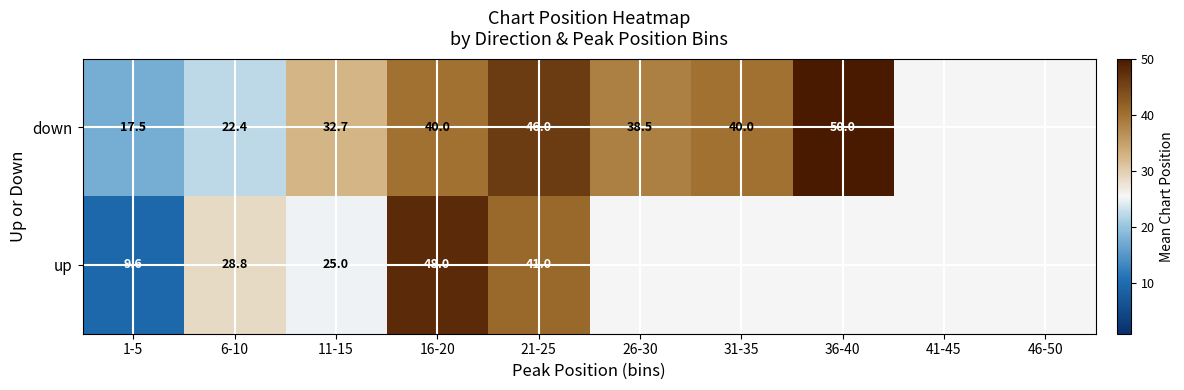

Which has a higher value, 21-25 or 1-5?

21-25